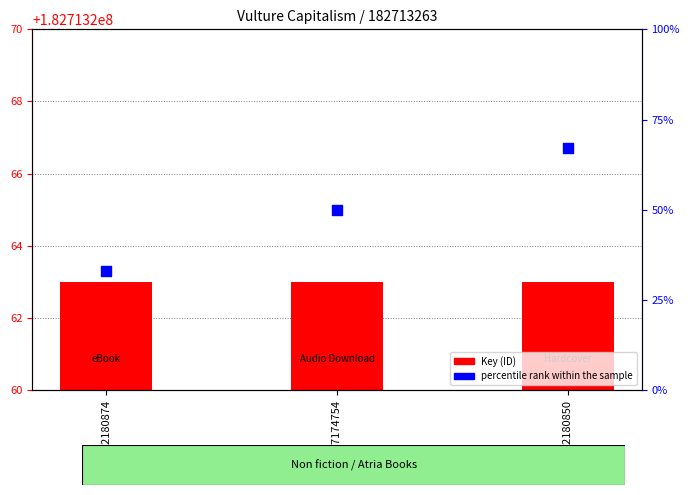

What are all the series names shown in the legend?

Key (ID), percentile rank within the sample